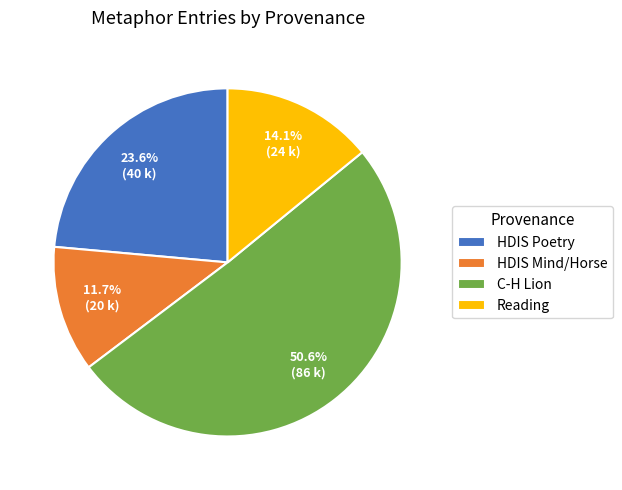

Which slice is the smallest?

HDIS Mind/Horse